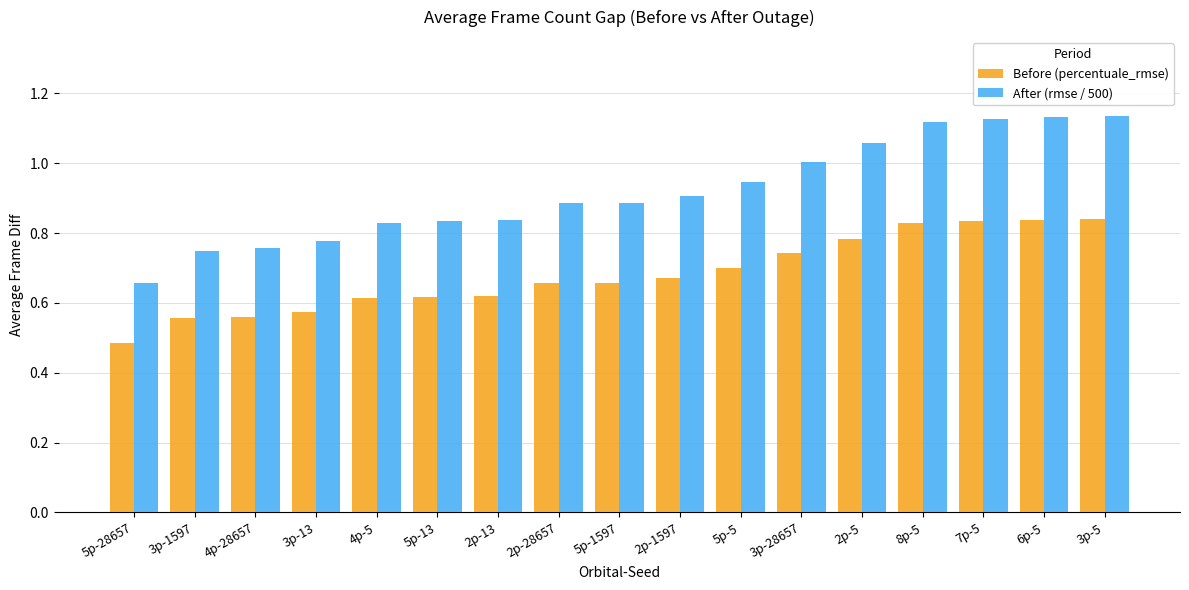

What is the approximate value of After (rmse / 500) at 3p-28657?

1.0